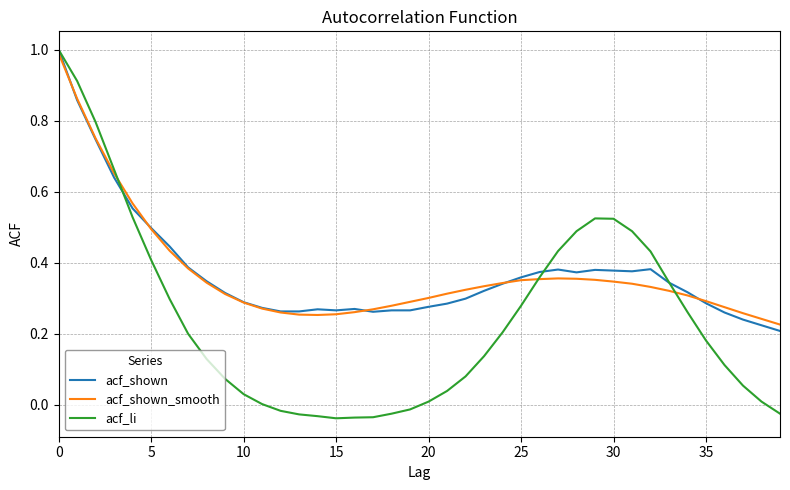

Which series has the widest spread of values?

acf_li